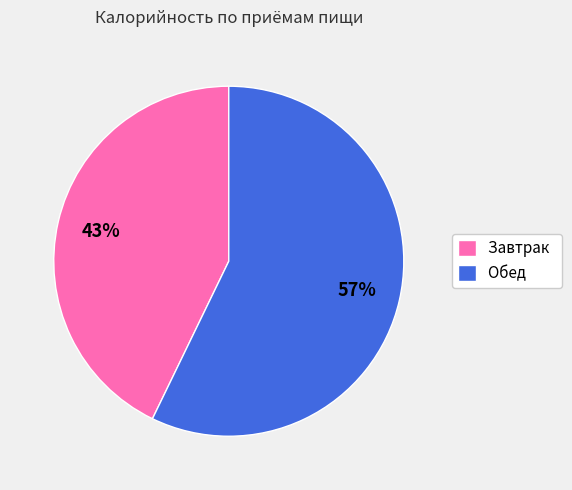

Between Завтрак and Обед, which is larger?

Обед